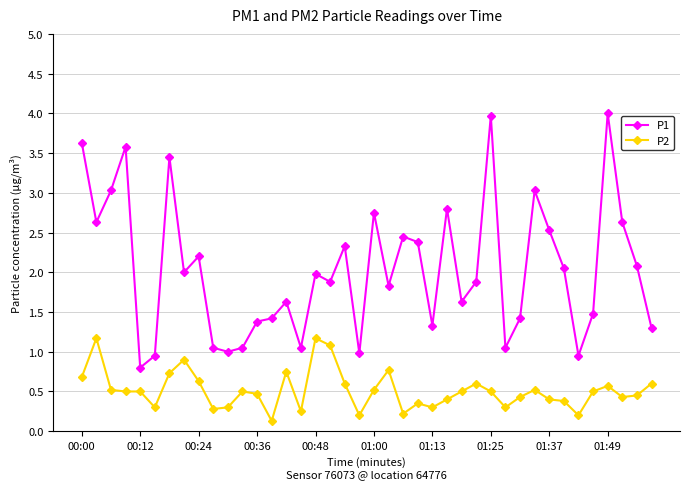

What is the value of the P1 point at the 37th from the left?

4.0